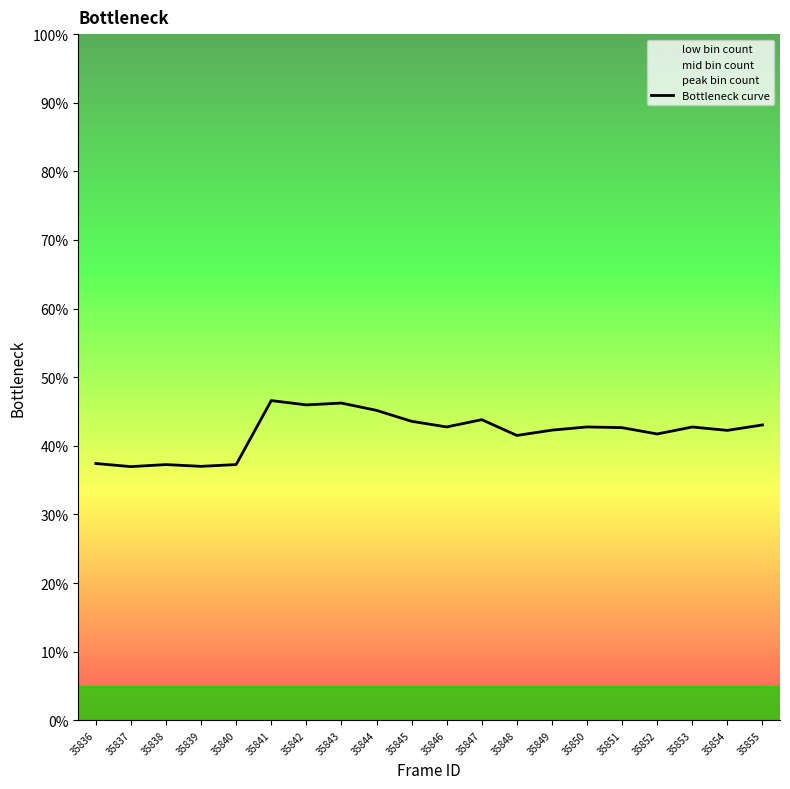

The chart shows a value of 13.4 at 35839. True or false?

False